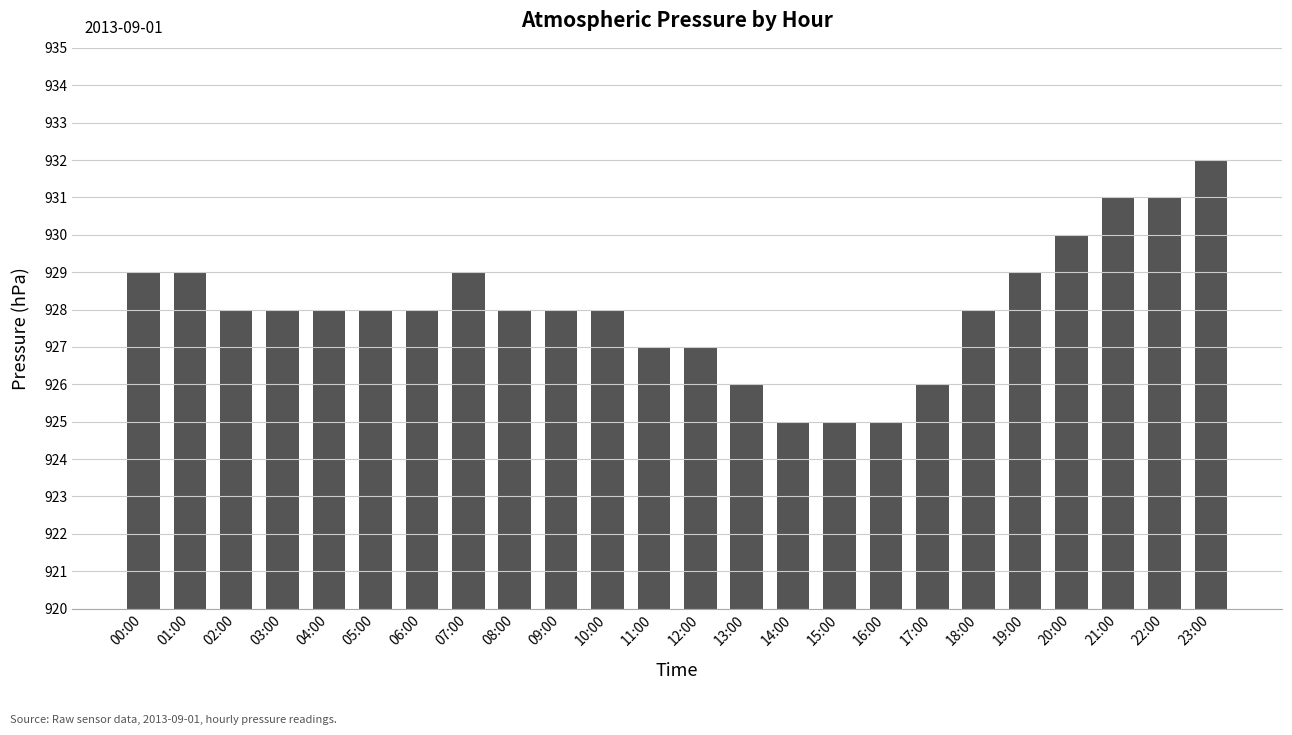

What is the ratio of the value at 03:00 to the value at 11:00?

1.0